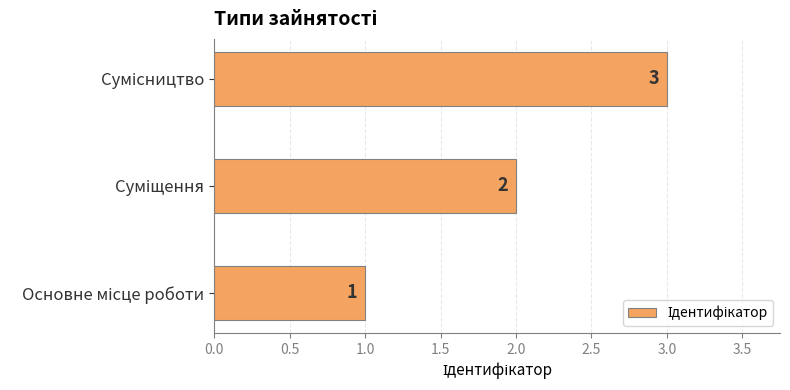

What is the maximum value shown in the chart?

3